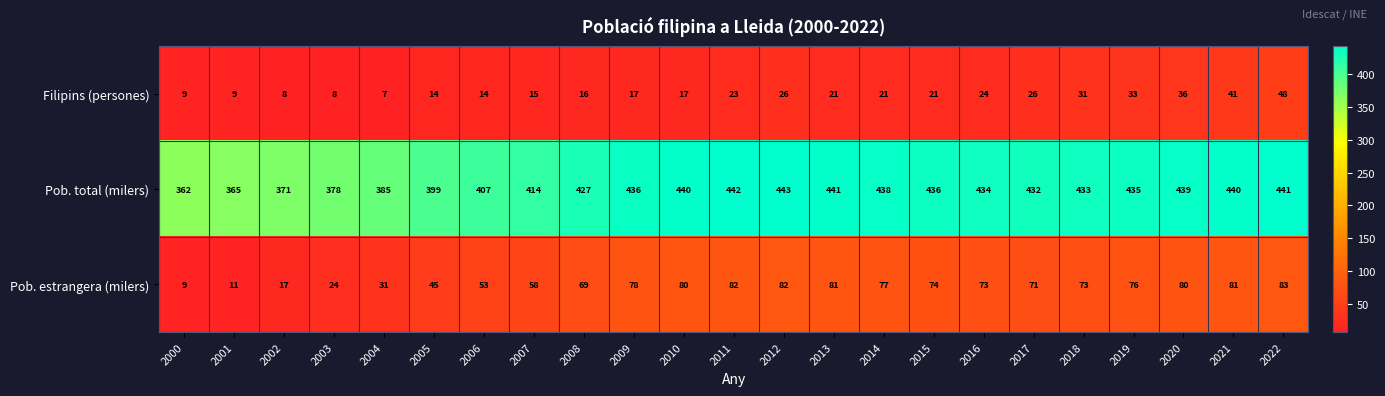

What is the total value across all series at 2004?

423